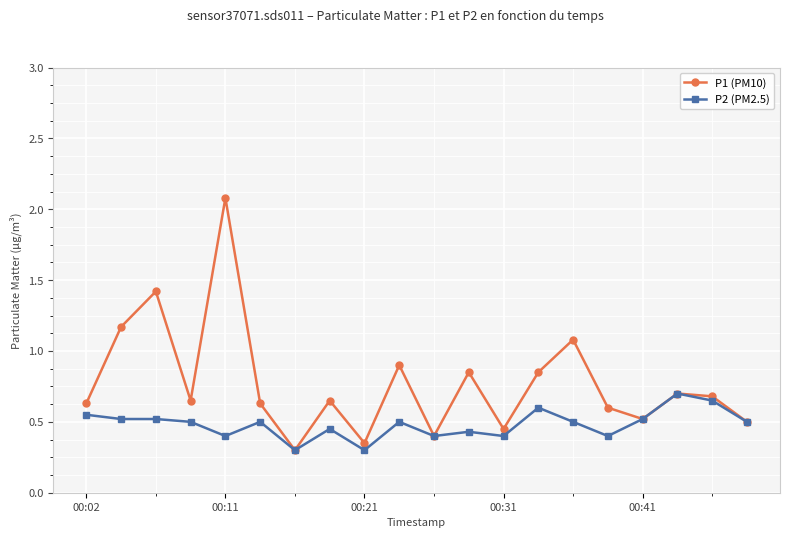

Which series has the largest range (max minus min)?

P1 (PM10)